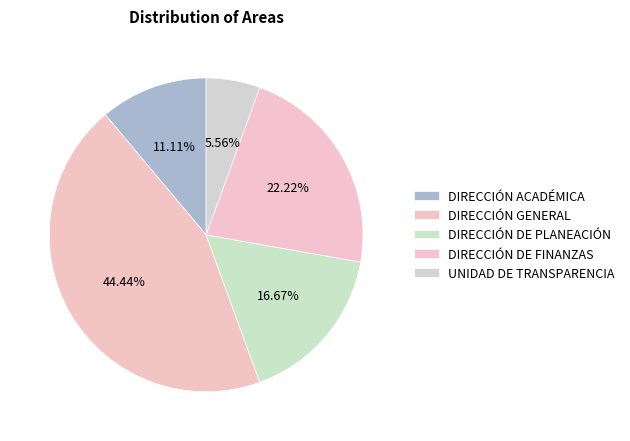

To the nearest percent, what portion does DIRECCIÓN GENERAL represent?

44%